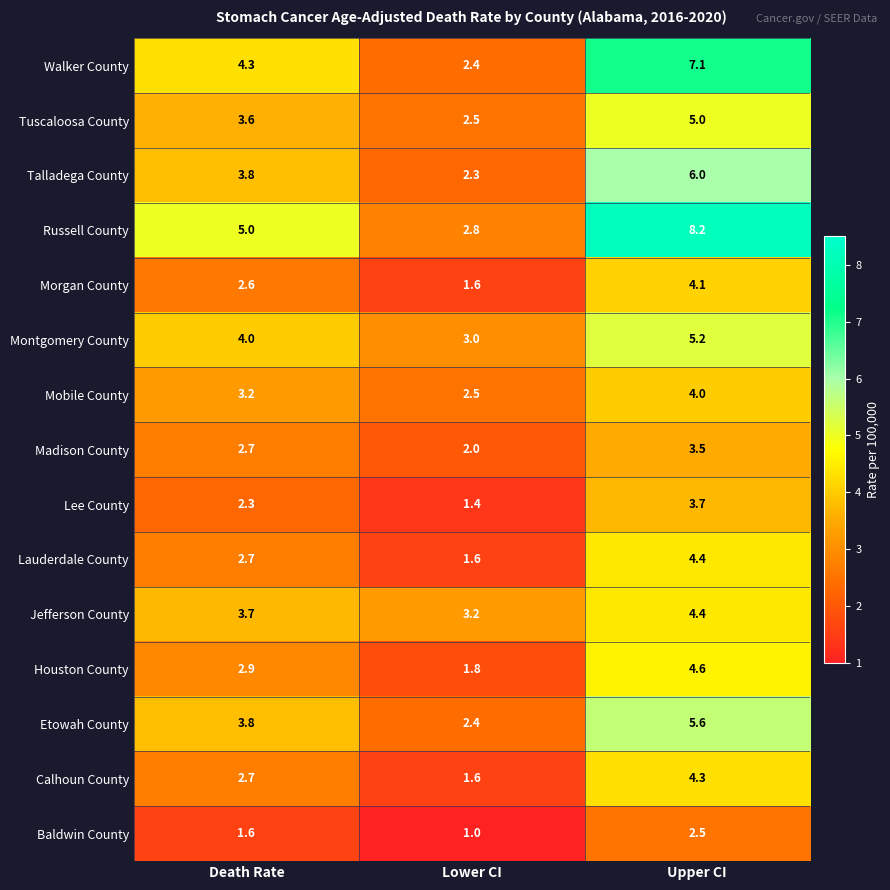

At how many categories does at least one series exceed 2?

3